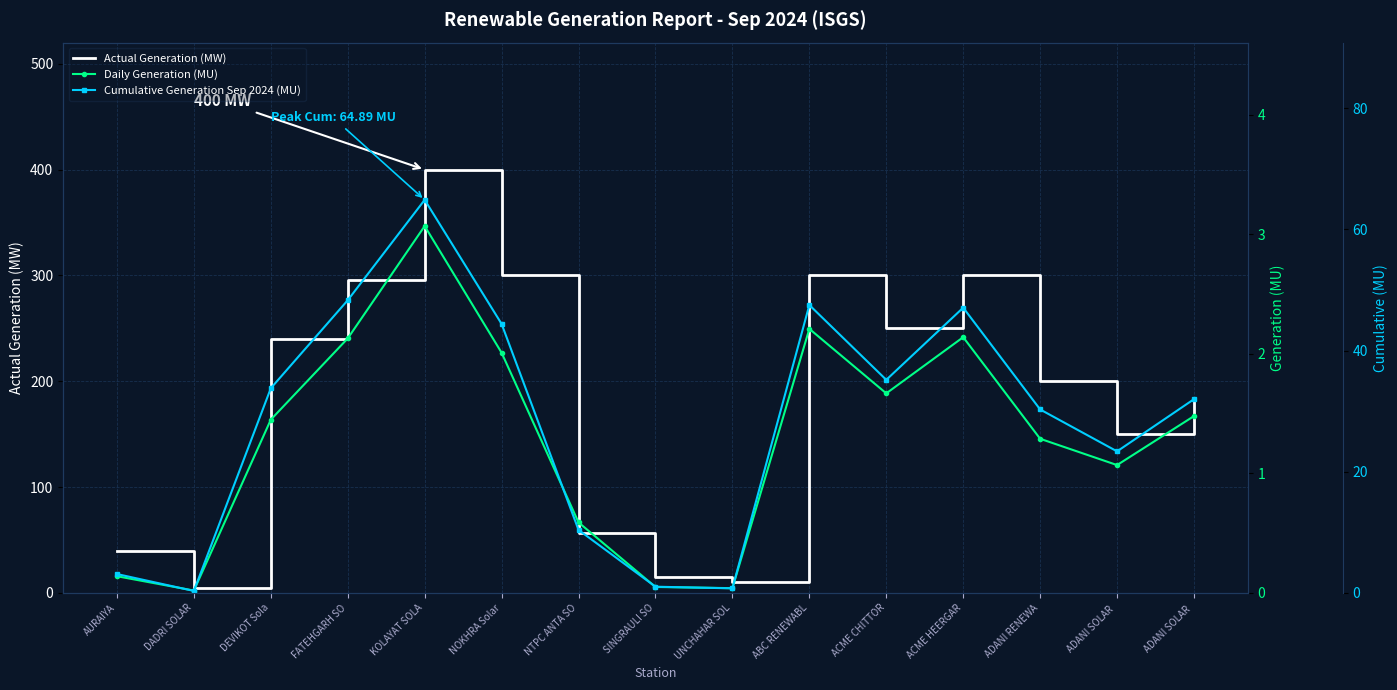

How many values in the Daily Generation (MU) series exceed 1?

10